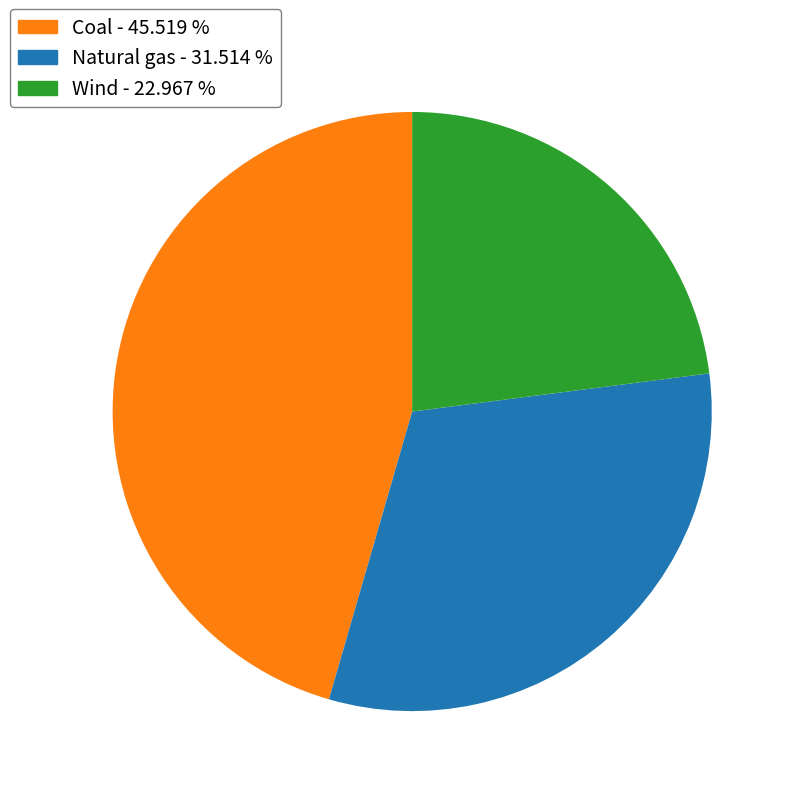

Is there any slice that represents more than half of the pie?

No